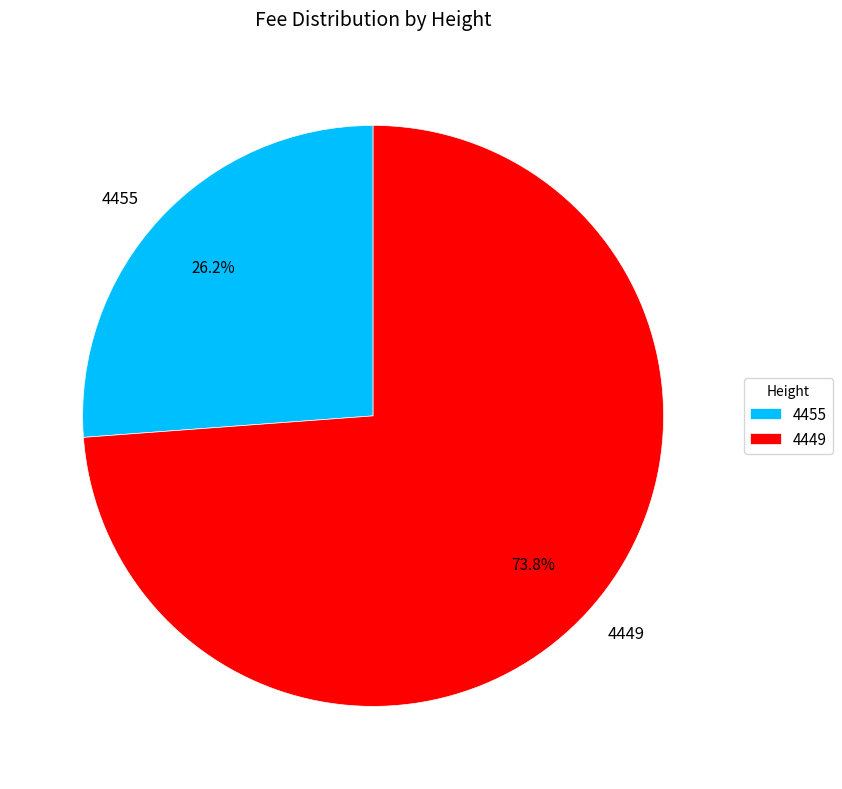

Is it true that 4455 is 26% of the pie?

True